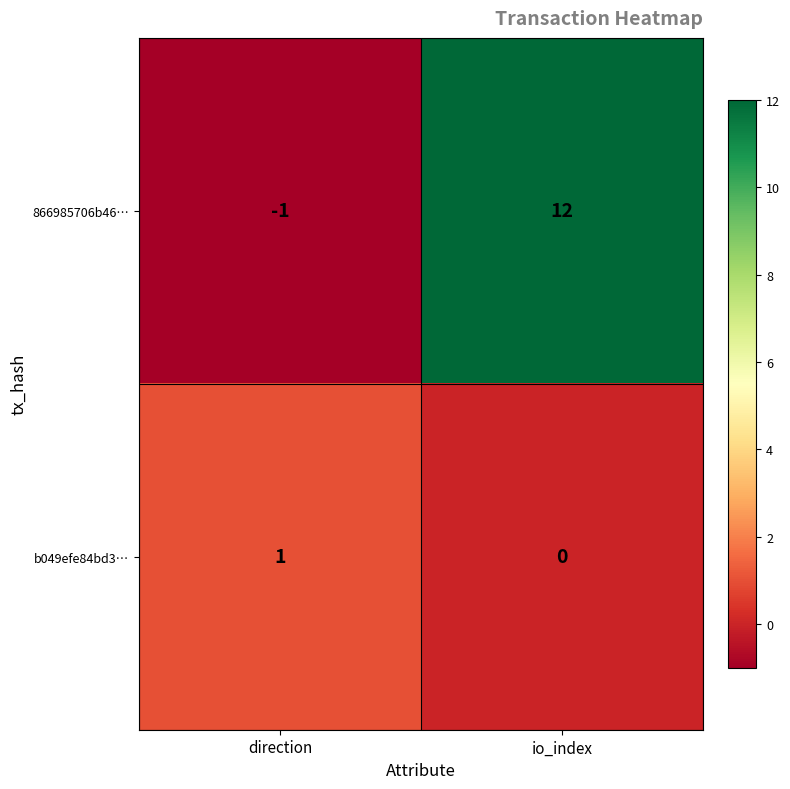

Reading left to right, what are all the values shown in this chart?

866985706b46…: -1	12
b049efe84bd3…: 1	0